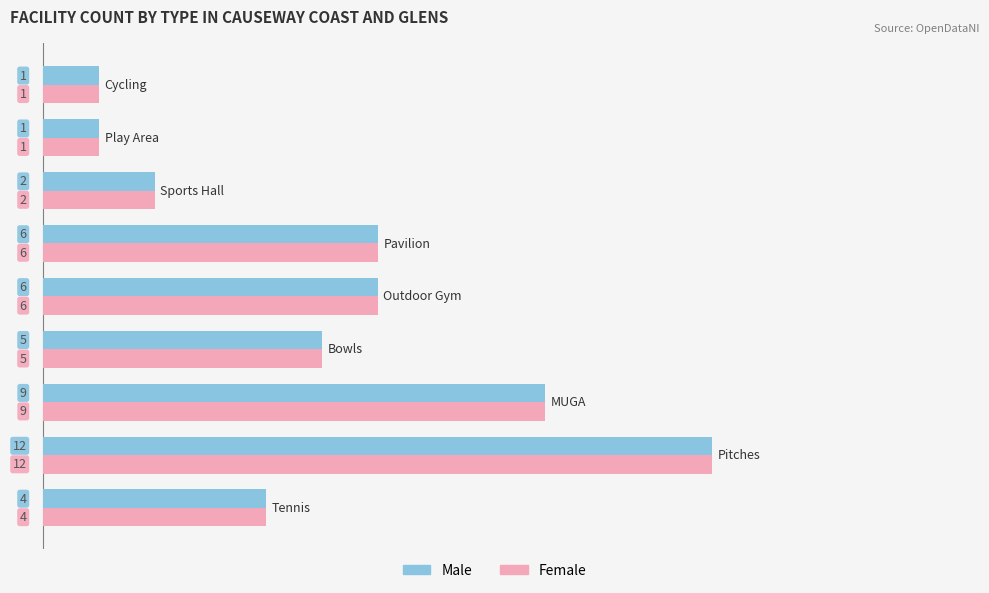

What is the total value across all series at Tennis?

8